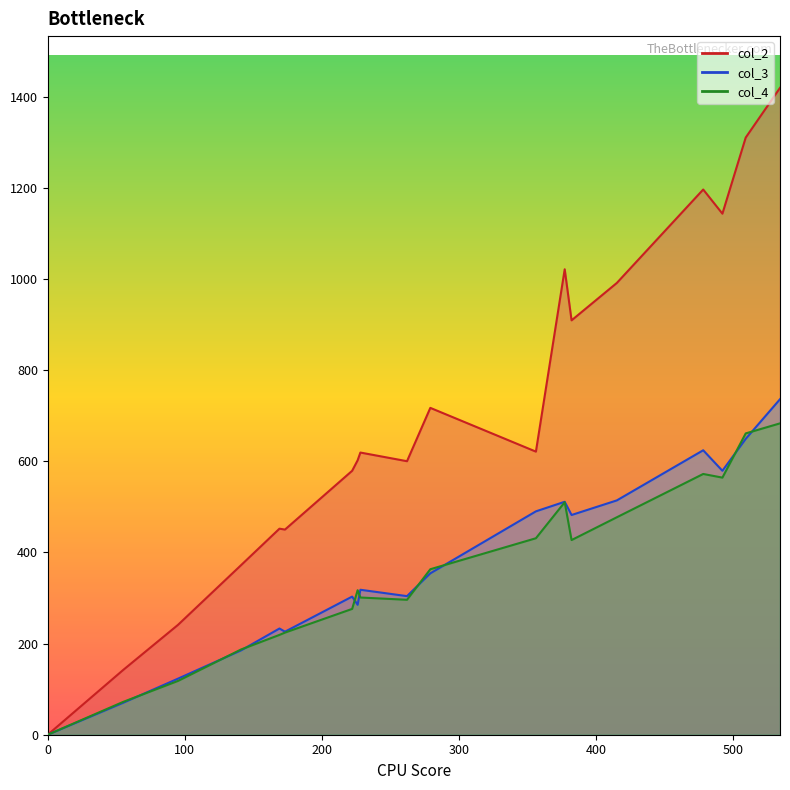

How many lines are shown in the chart?

3